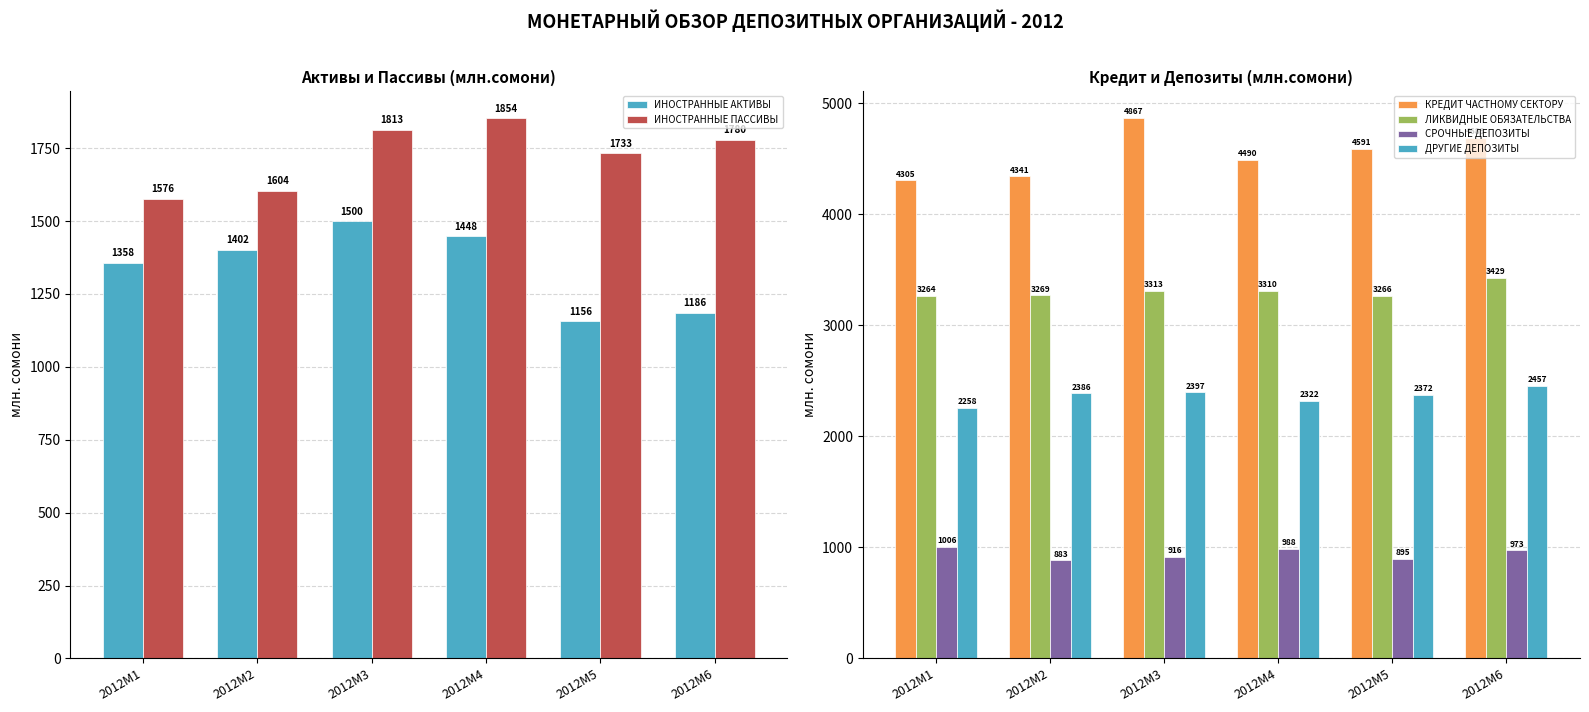

Between 2012M4 and 2012M5, which series saw the biggest shift?

ИНОСТРАННЫЕ АКТИВЫ